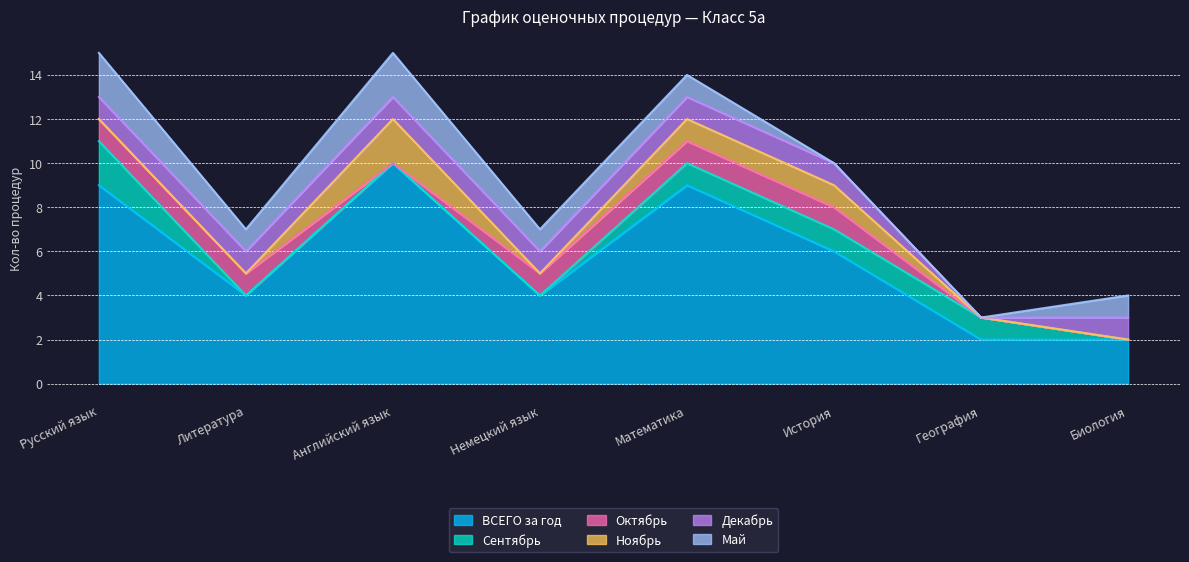

What are all the series names shown in the legend?

ВСЕГО за год, Сентябрь, Октябрь, Ноябрь, Декабрь, Май